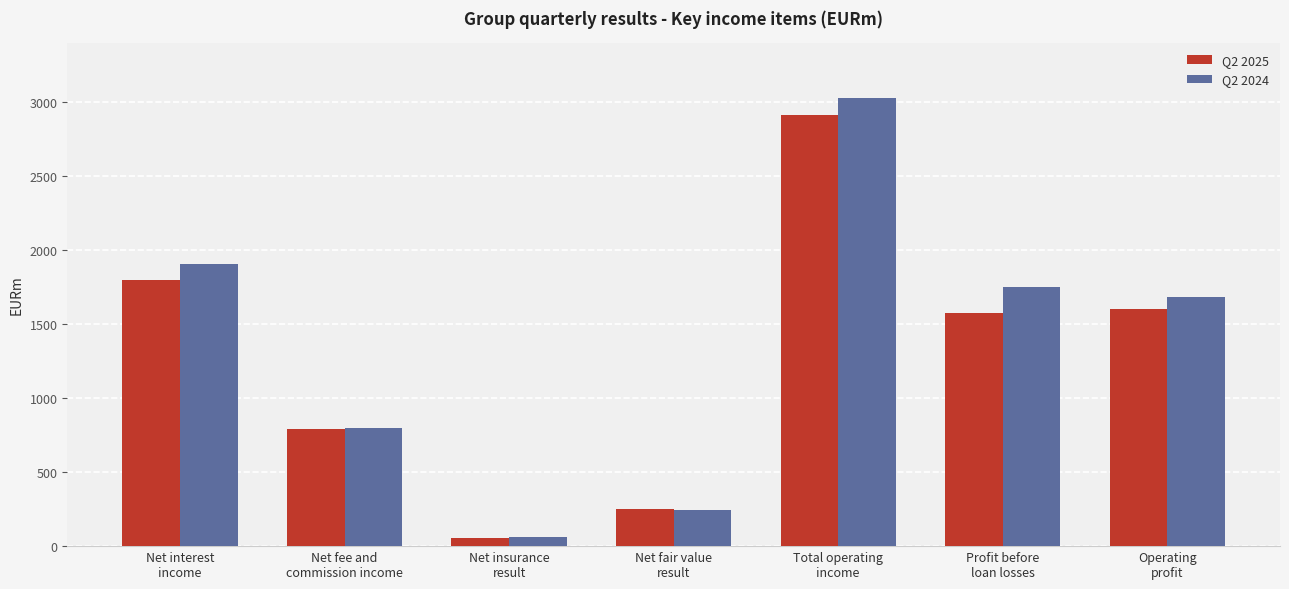

What is the total value across all series at Profit before
loan losses?

3330